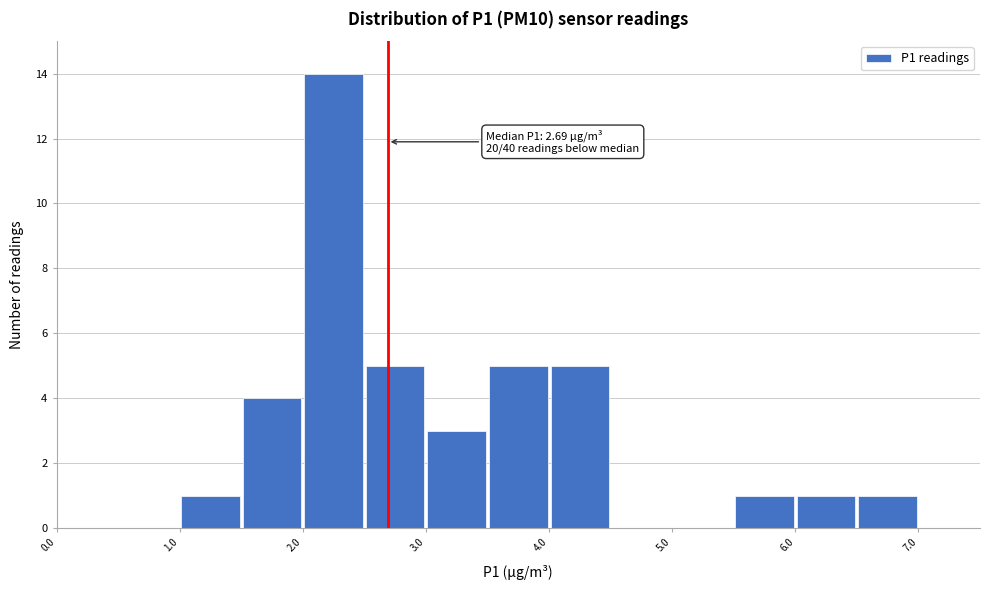

Over which range of the x-axis is the bar tallest?

2.0 to 2.5